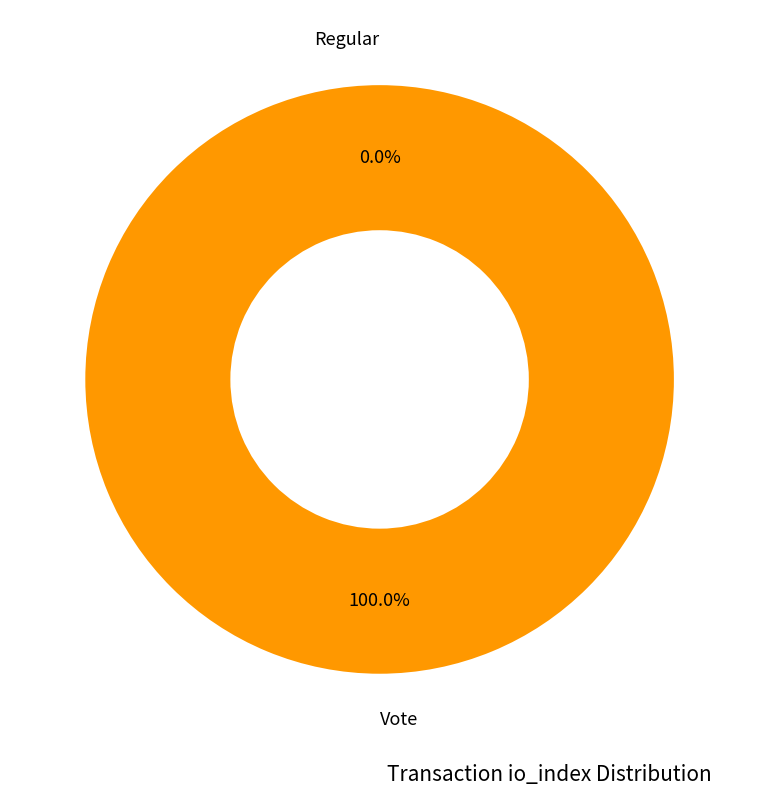

Is there a majority slice in this chart?

Yes